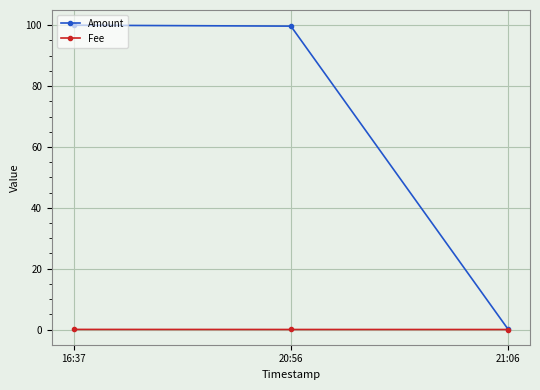

Which series has the largest total across all categories?

Amount